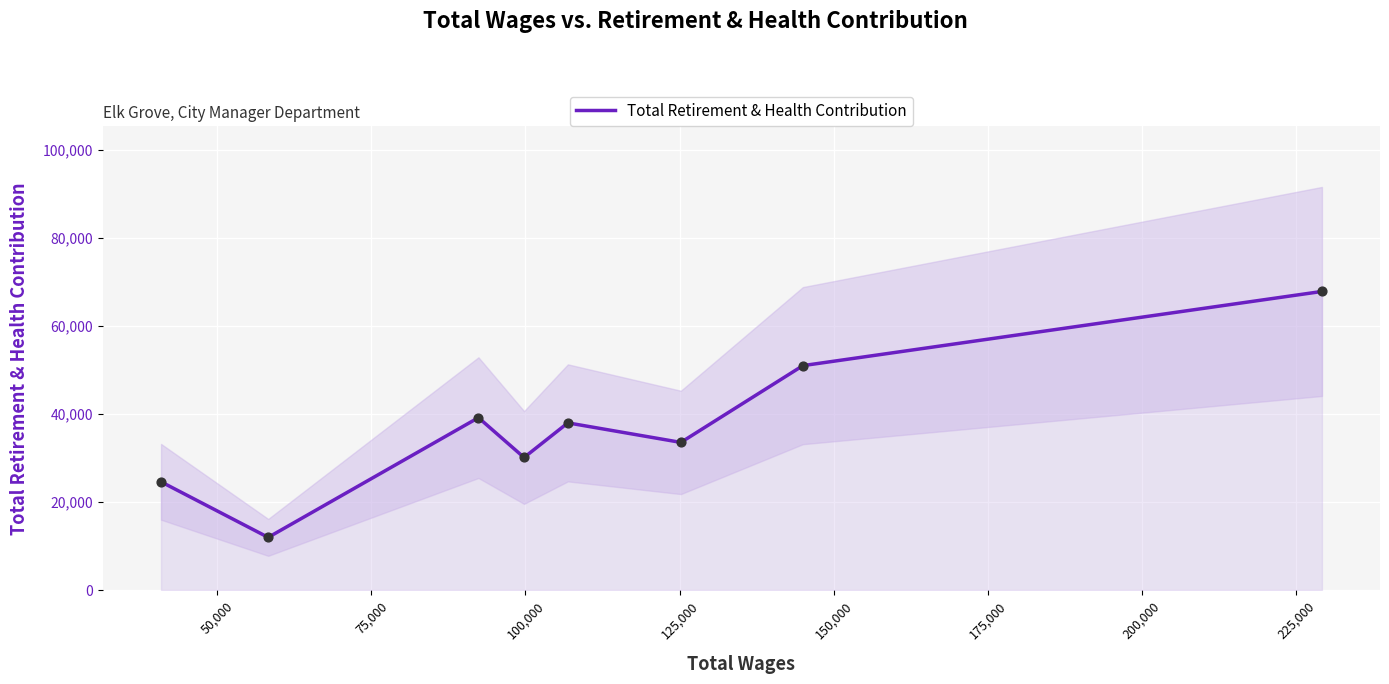

What is the minimum value for Total Retirement & Health Contribution?

11959